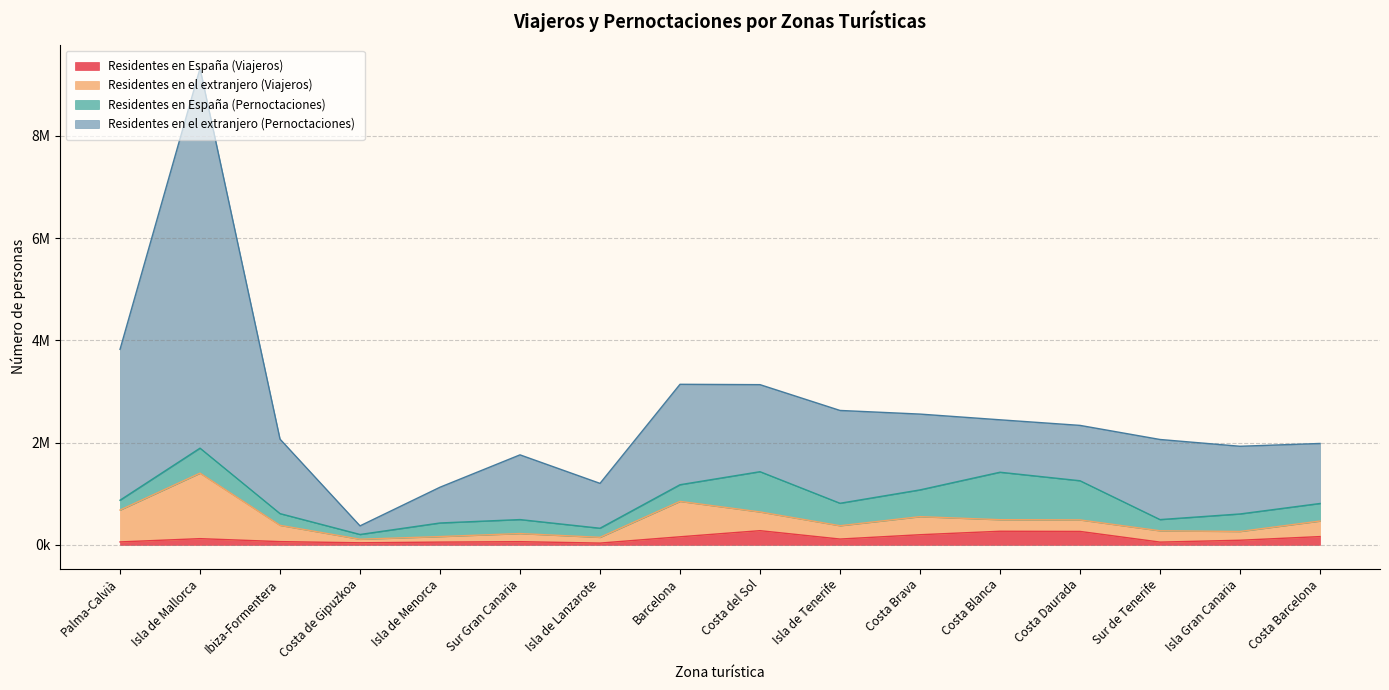

At which label does Residentes en el extranjero (Pernoctaciones) reach its minimum?

Costa de Gipuzkoa